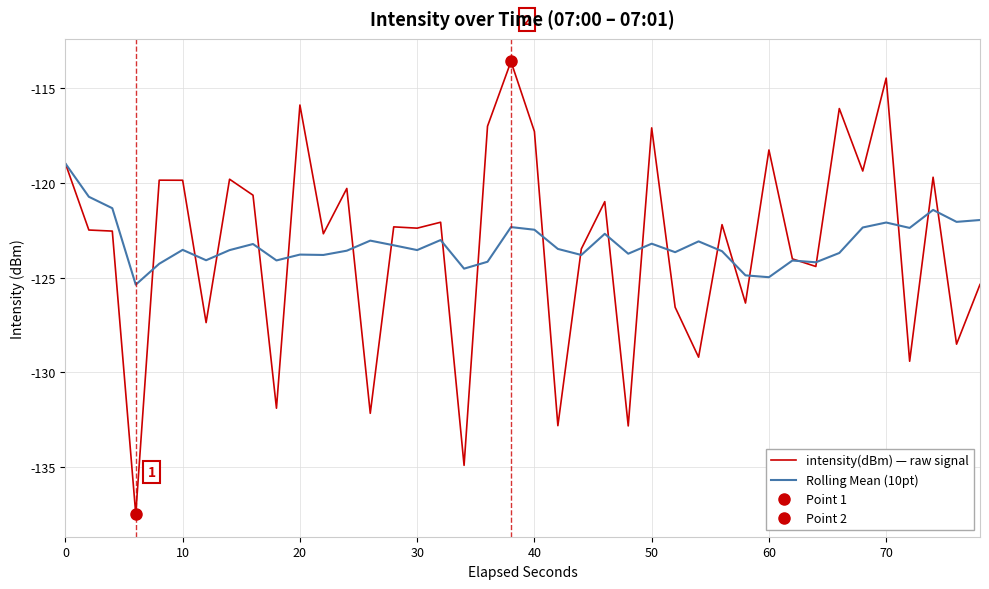

Rank the series by their maximum value, from lowest to highest.

Rolling Mean (10pt), intensity(dBm) — raw signal